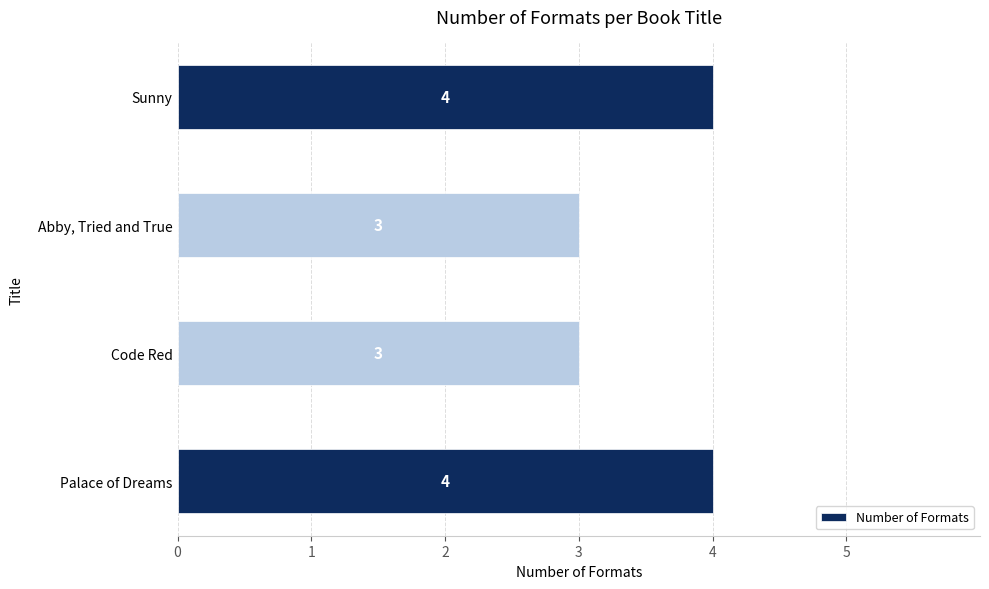

Which has a higher value, Abby, Tried and True or Palace of Dreams?

Palace of Dreams